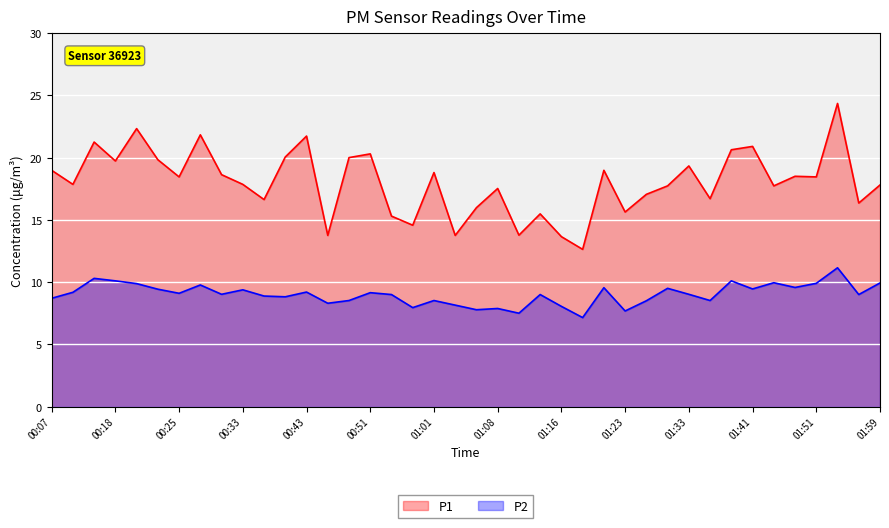

Reading left to right, what are all the values shown in this chart?

P1: 19.0	17.9	21.2	19.7	22.3	19.8	18.4	21.8	18.6	17.9	16.6	20.1	21.7	13.8	20.0	20.3	15.3	14.6	18.8	13.8	16.0	17.5	13.8	15.5	13.7	12.6	19.0	15.6	17.1	17.7	19.3	16.7	20.6	20.9	17.7	18.5	18.4	24.4	16.4	17.8
P2: 8.7	9.2	10.3	10.1	9.9	9.4	9.1	9.8	9.0	9.4	8.9	8.8	9.2	8.3	8.5	9.2	9.0	8.0	8.5	8.2	7.8	7.9	7.5	9.0	8.1	7.2	9.6	7.7	8.5	9.5	9.0	8.5	10.1	9.4	9.9	9.6	9.9	11.2	9.0	9.9